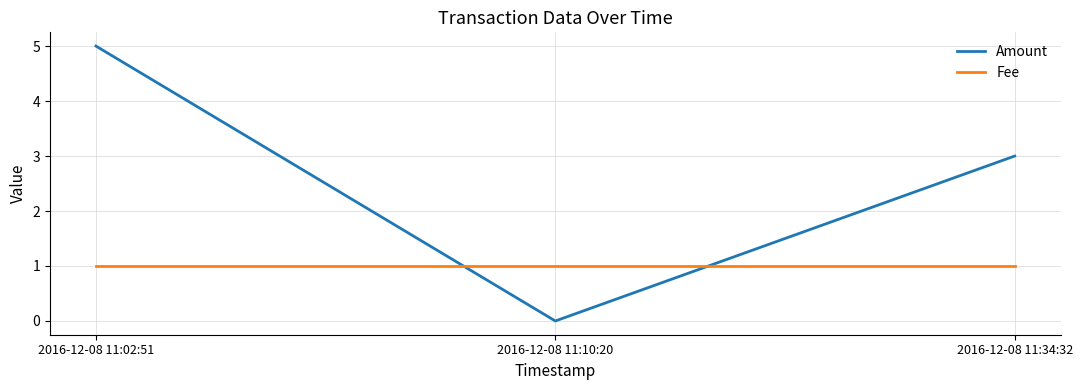

Reading left to right, what are all the values shown in this chart?

Amount: 5	0	3
Fee: 1	1	1